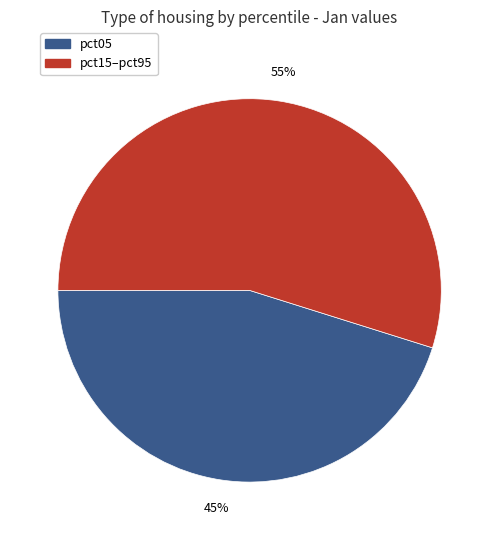

Is there a majority slice in this chart?

Yes